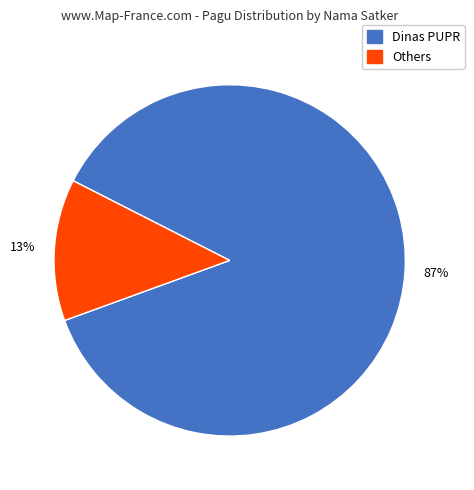

To the nearest percent, what is the difference between the largest and smallest slice percentages?

74%